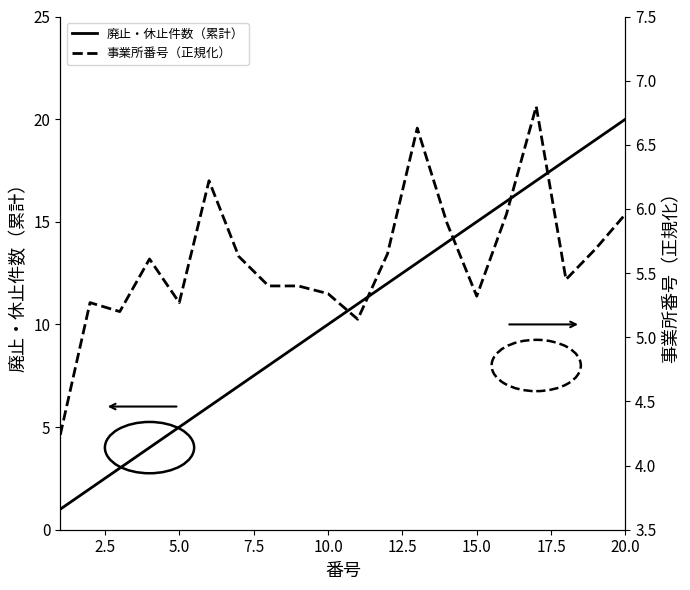

The value of 事業所番号（正規化） at 18 is 2.4. True or false?

False